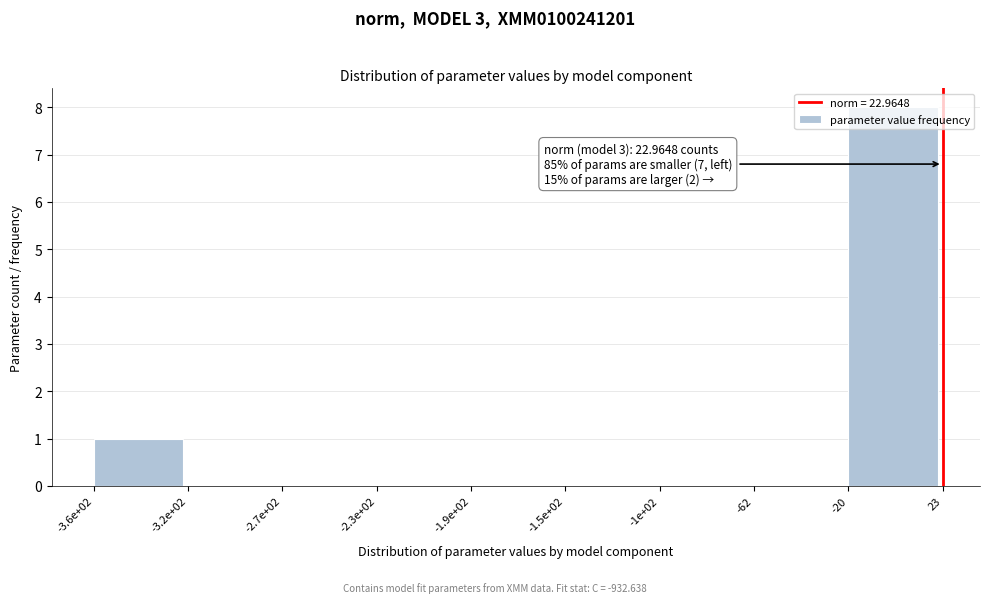

The value at -3.2e+02 is -5. True or false?

False